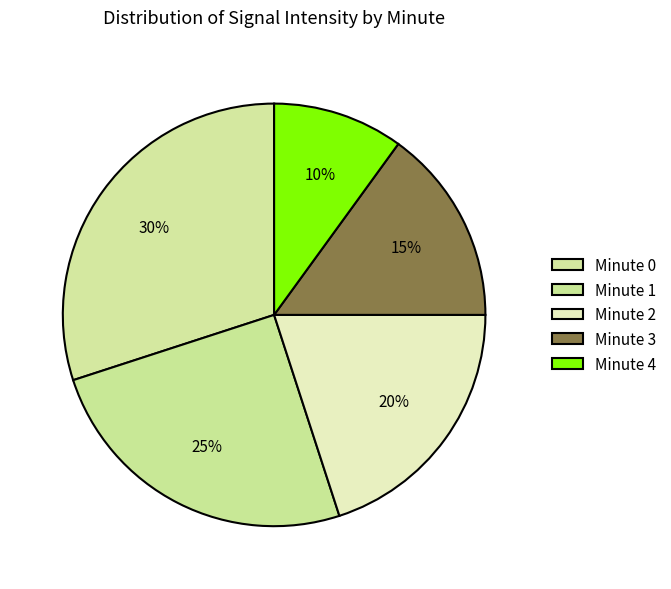

Do Minute 4 and Minute 2 together represent more than half of the pie?

No